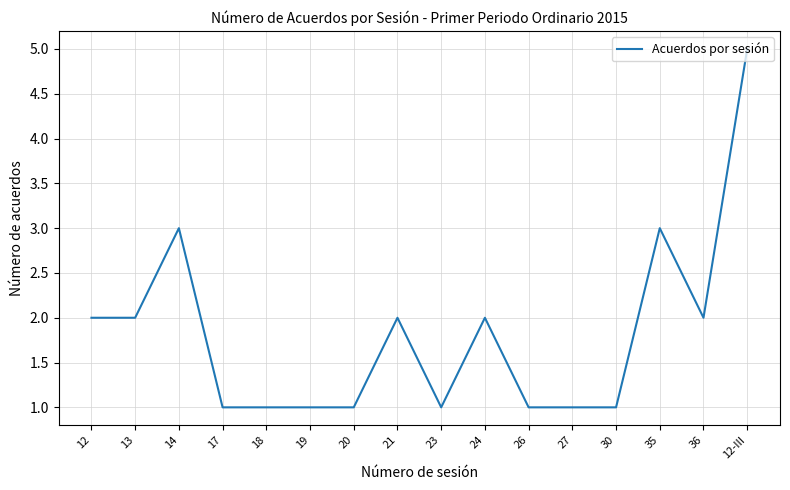

Which category has the highest value across all series?

12-III